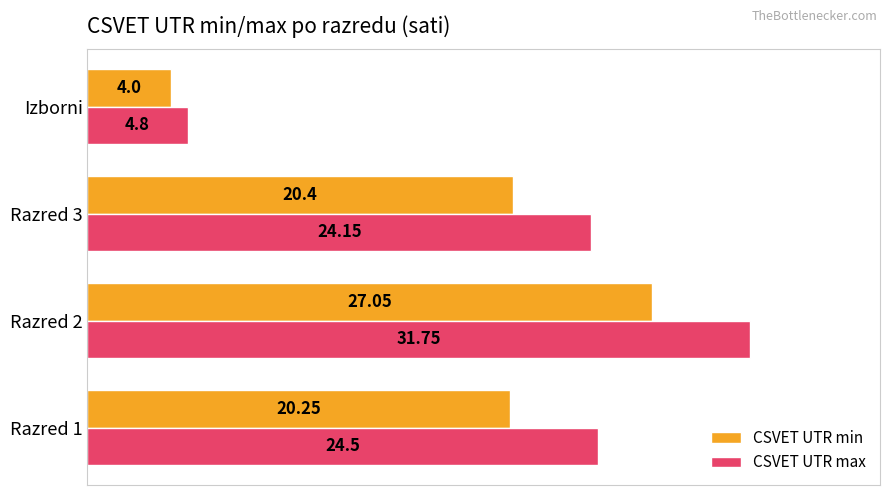

What is the difference between the maximum and second lowest values in the CSVET UTR min series?

6.8